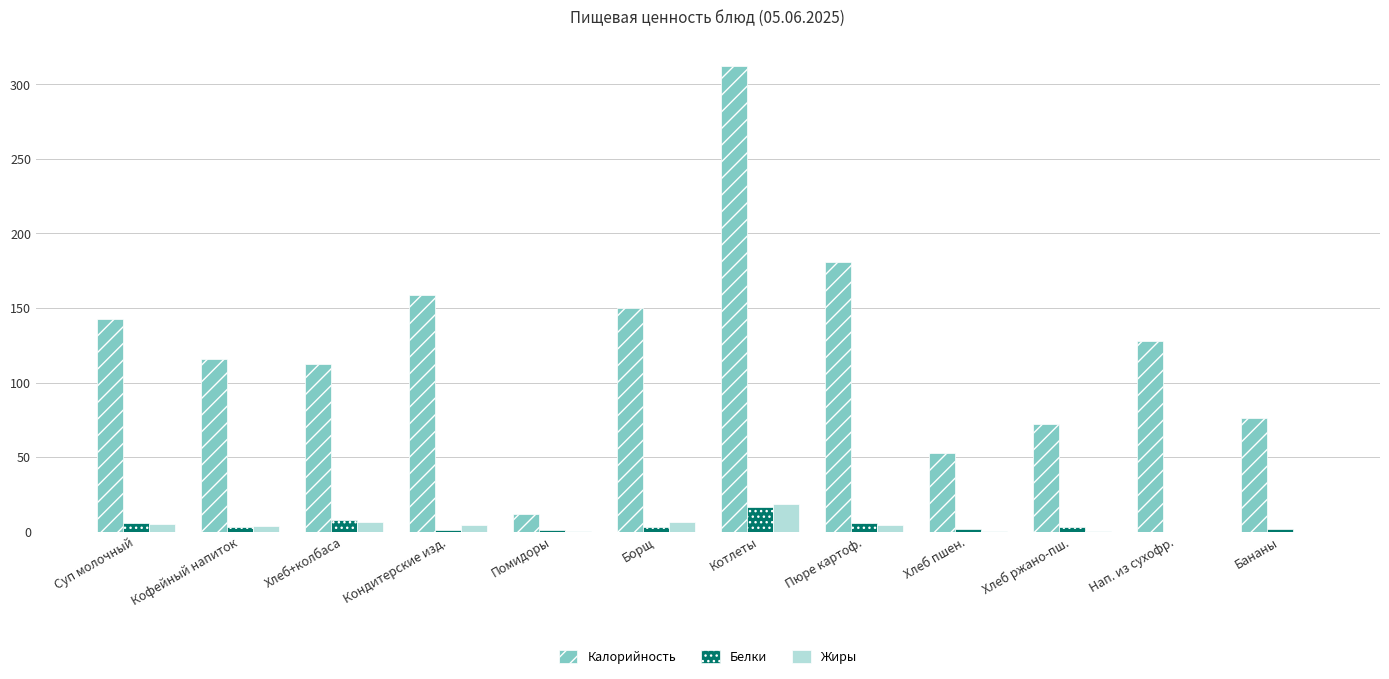

Which series changed the most between Кондитерские изд. and Бананы?

Калорийность